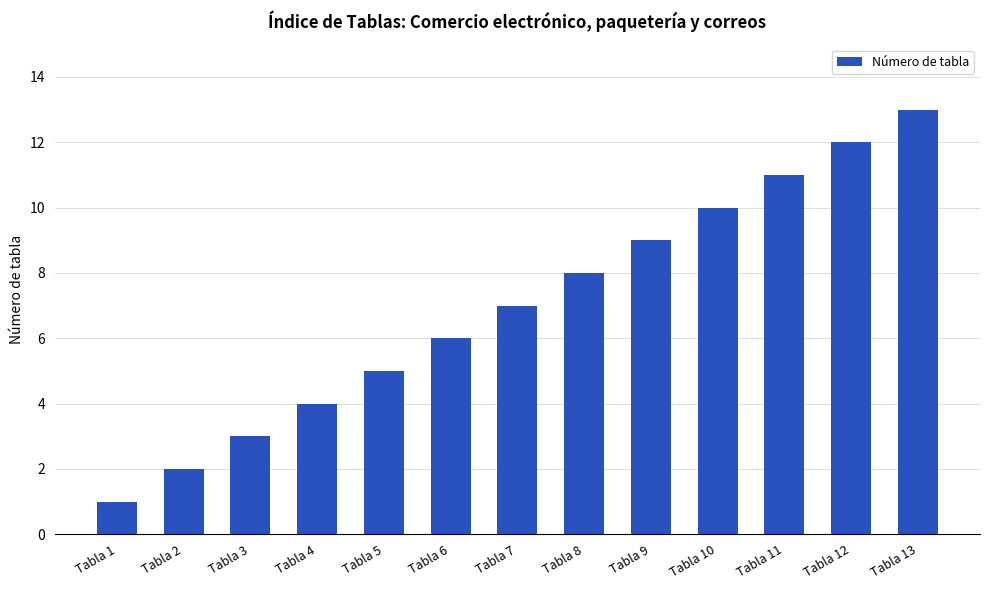

How many series are shown in this chart?

1